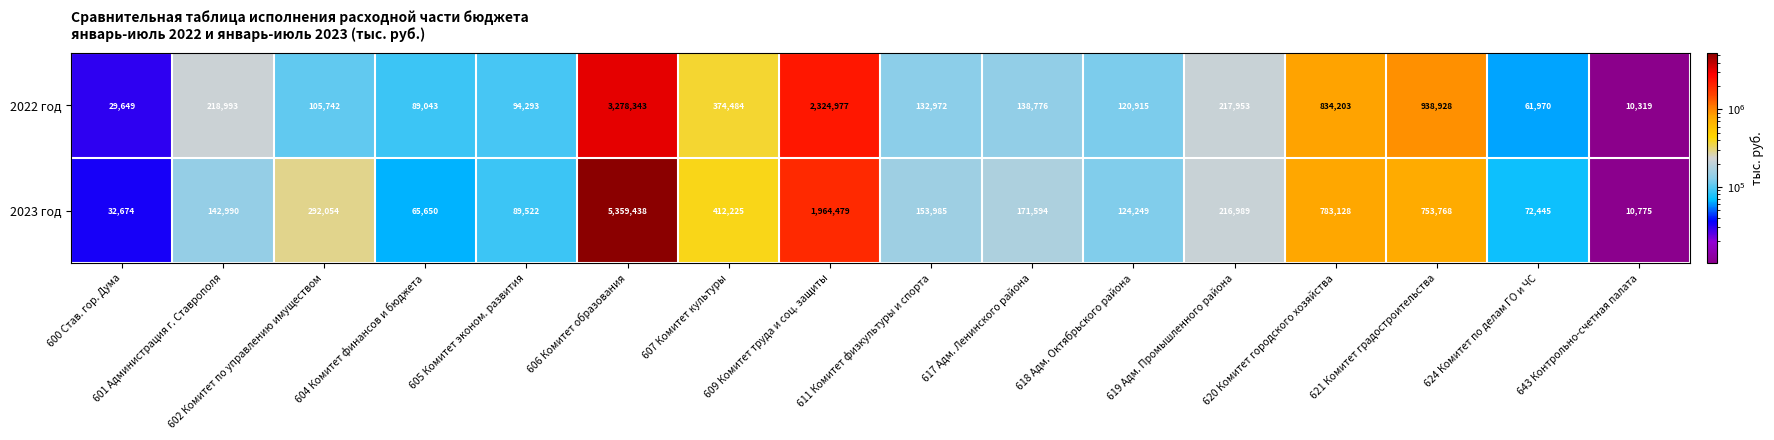

Read the 2023 год value at 621 Комитет градостроительства, to the nearest 10.

753770